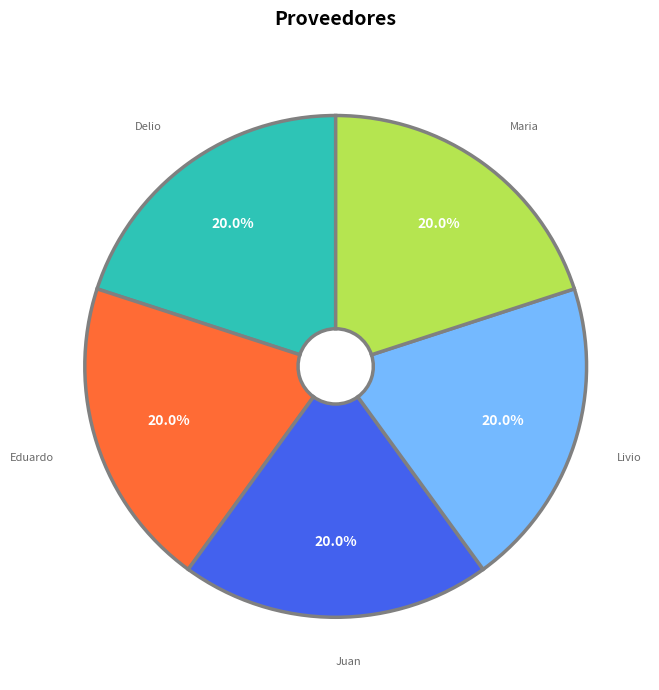

Does any single category account for the majority?

No